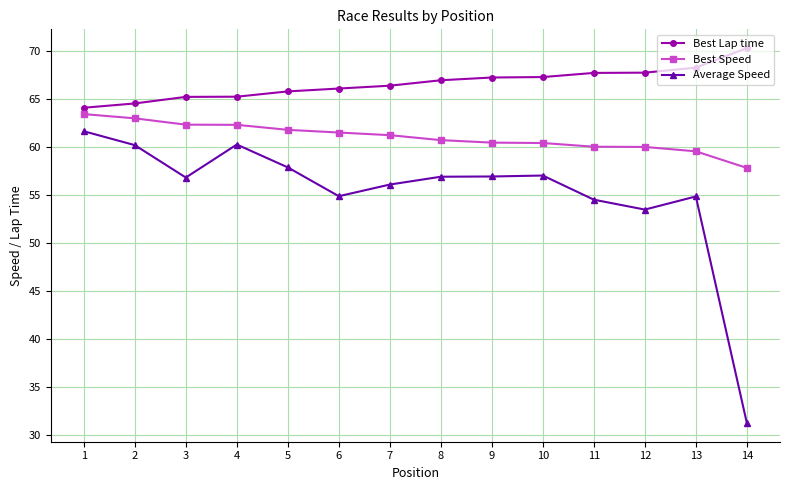

What is the difference between the highest and lowest values at 9?

10.3